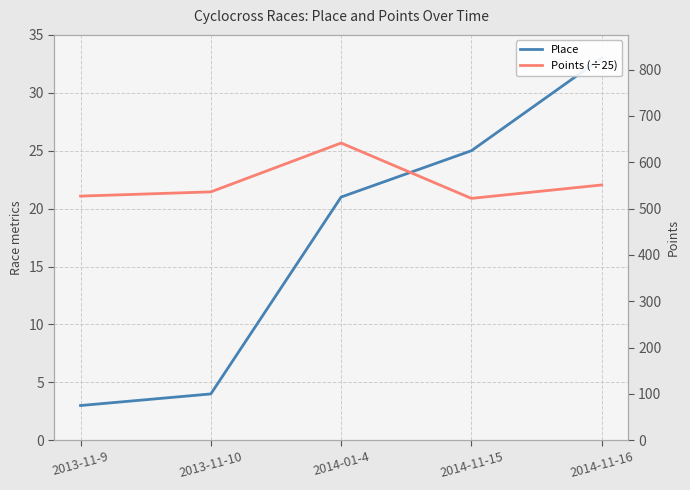

Where does the Points (÷25) series first go above 21?

2013-11-9